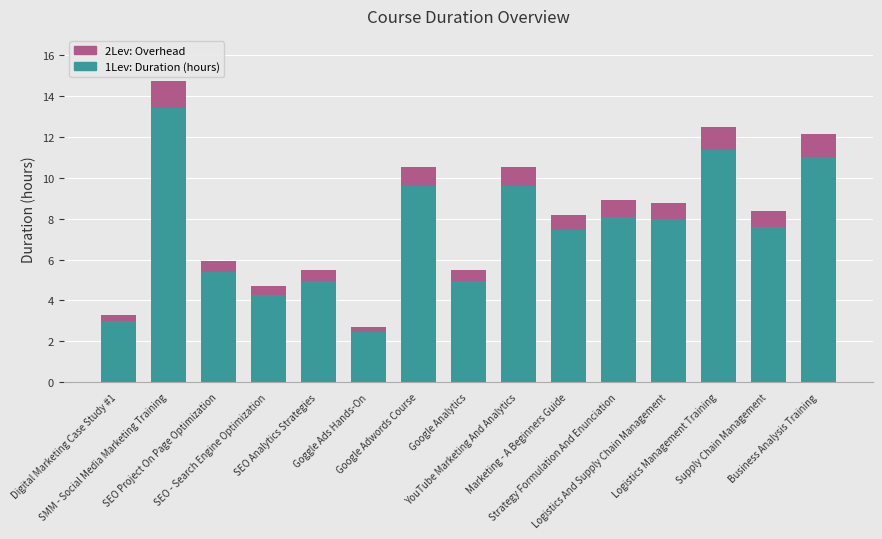

What are all the series names shown in the legend?

2Lev: Overhead, 1Lev: Duration (hours)